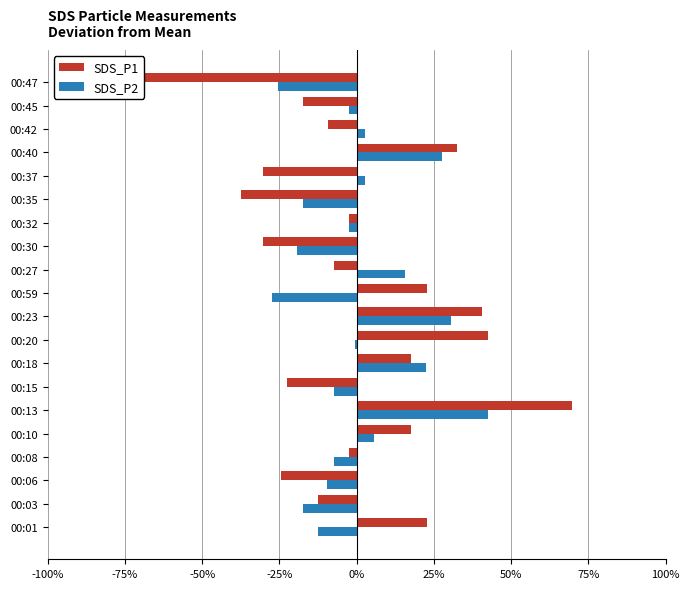

What is the difference between the maximum and minimum values in the SDS_P2 series?

0.7